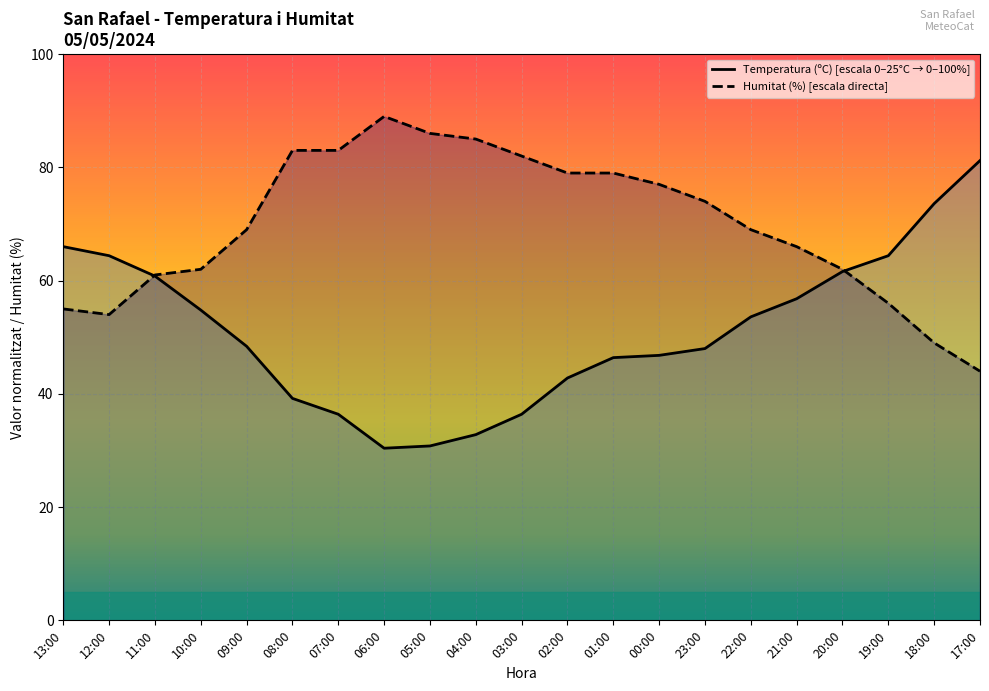

How many distinct data groups are displayed?

2